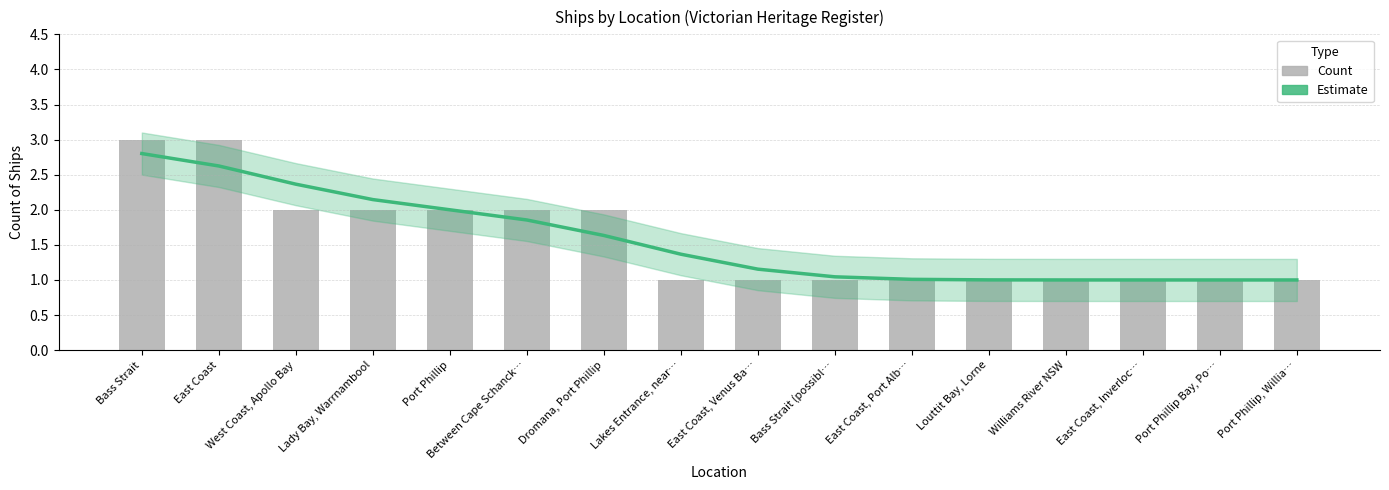

Is the value of Count at West Coast, Apollo Bay greater than the value of Estimate at Port Phillip, Willia…?

Yes